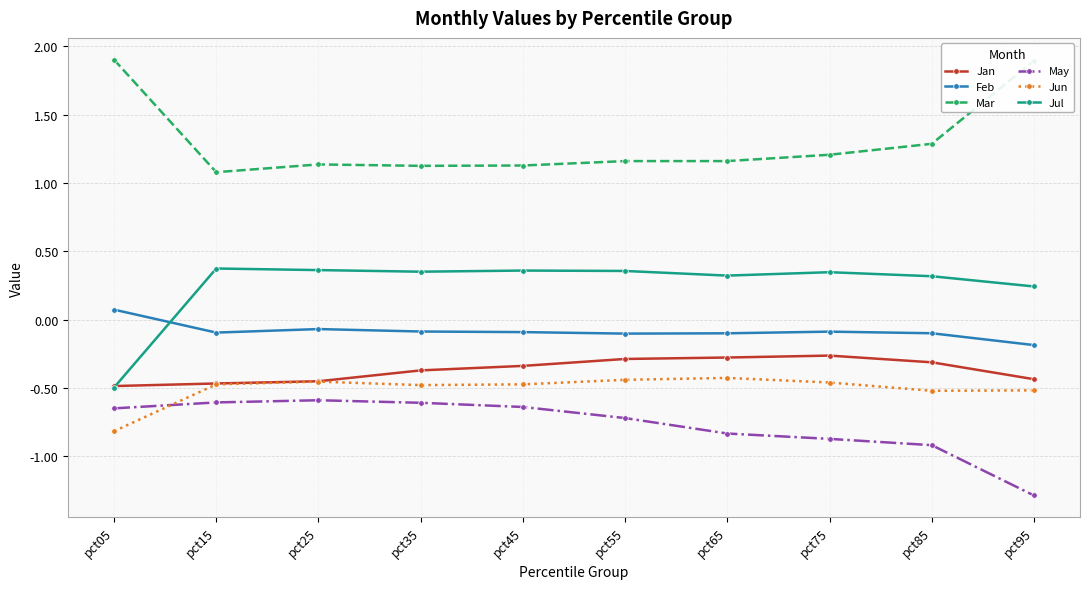

What are all the series names shown in the legend?

Jan, Feb, Mar, May, Jun, Jul